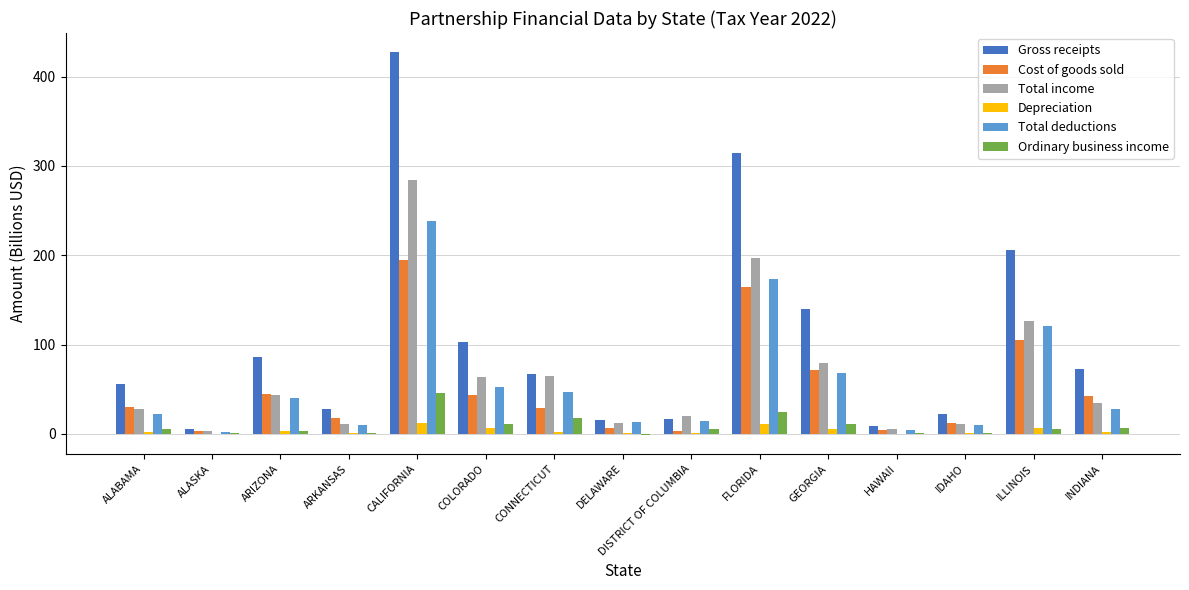

True or false: Depreciation has a value of 6.1 at ILLINOIS.

True